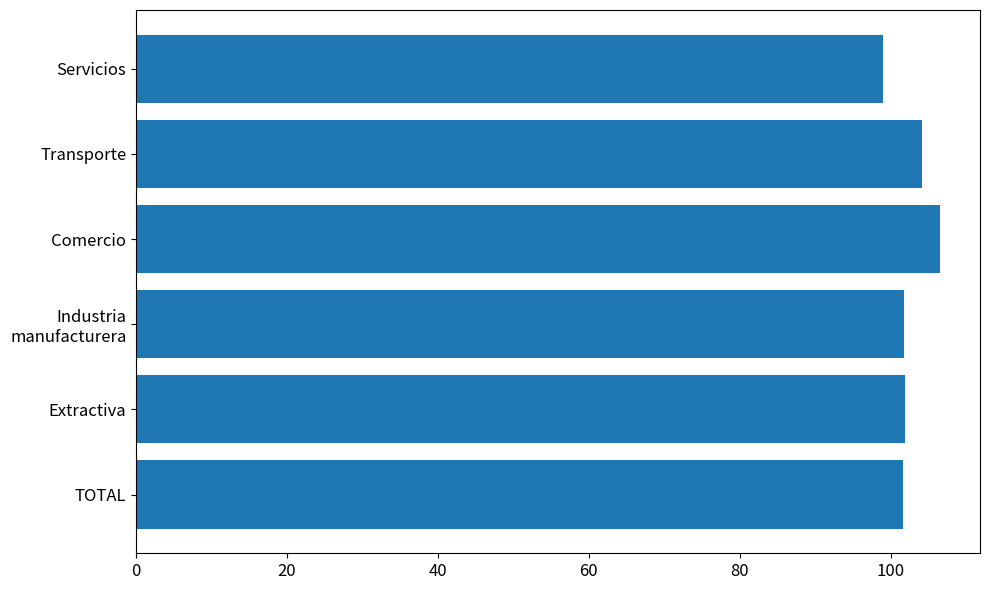

The value at Extractiva is 101.9. True or false?

True